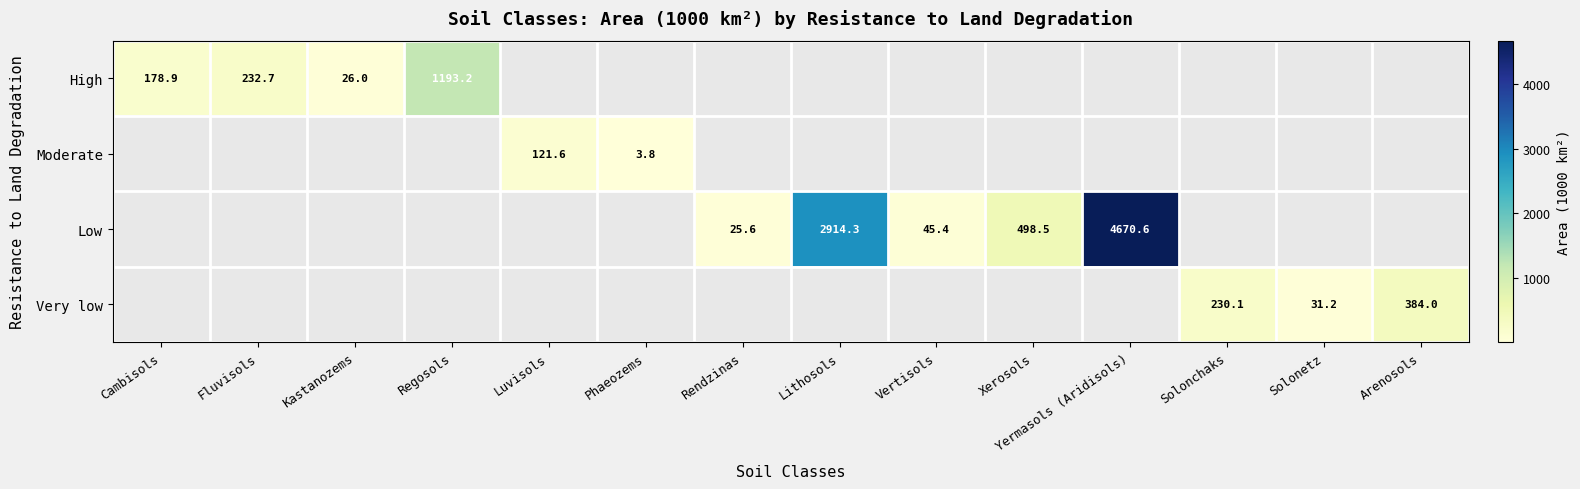

What is the maximum value shown in the chart?

4670.6